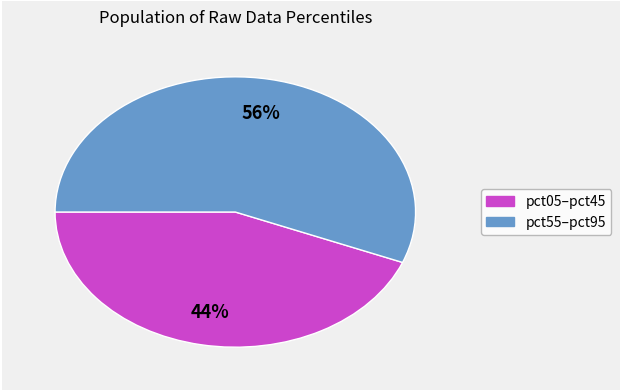

Is the sum of pct55–pct95 and pct05–pct45 greater than half?

Yes